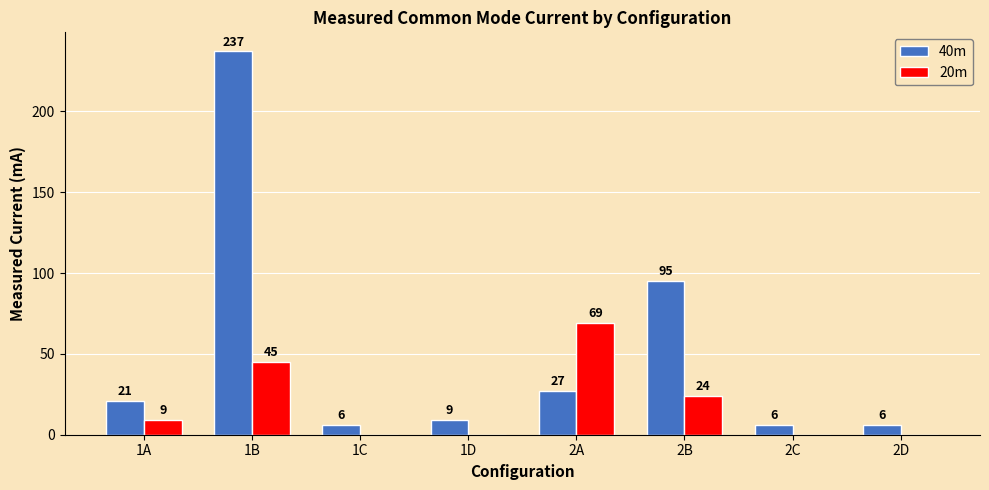

Does the chart contain stacked bars?

No